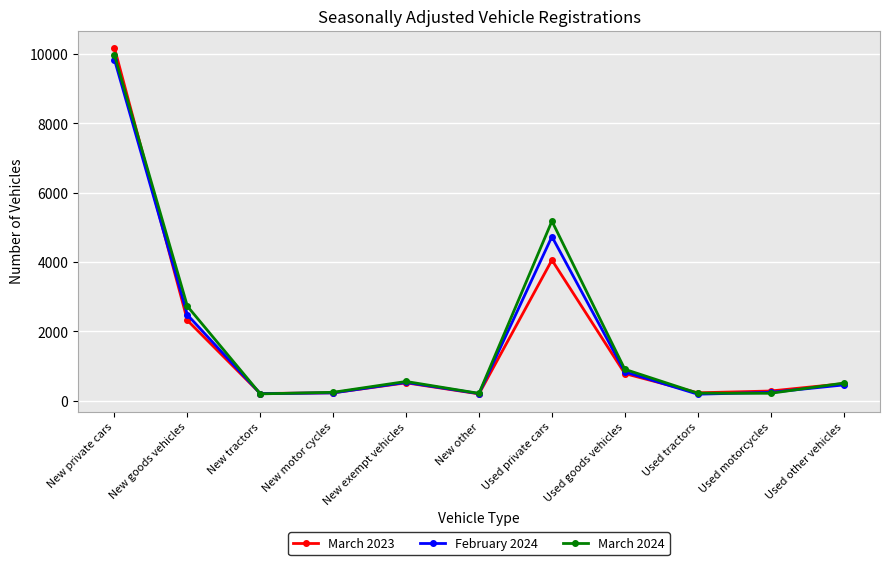

At which category does February 2024 reach its first local peak?

New exempt vehicles